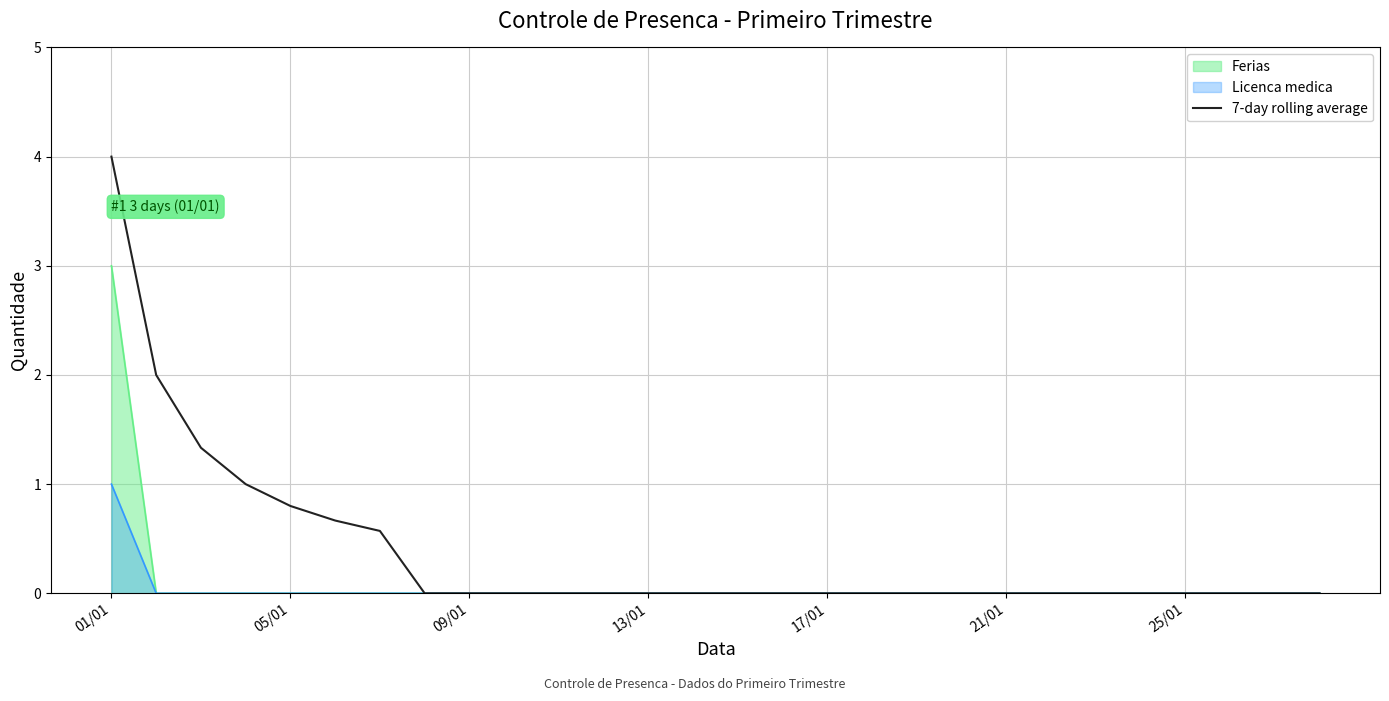

Rank the series by their maximum value, from lowest to highest.

Licenca medica, Ferias, 7-day rolling average